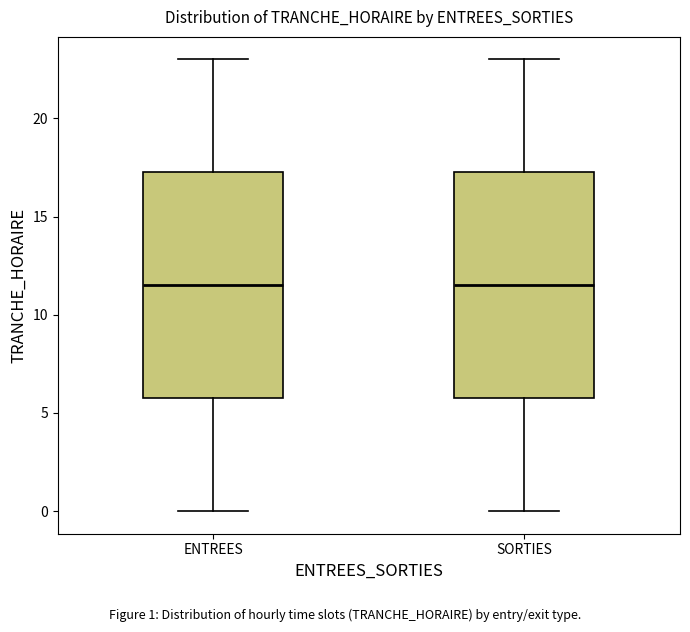

Reading left to right, read every box against the y-axis: the position of its median line, the range the box covers, and the ends of its whiskers. The values are not printed on the chart, so give them approximately, as read against the axis.

ENTREES: median 11.5, box 6.0 to 17.5, whiskers 0.0 to 23.0
SORTIES: median 11.5, box 6.0 to 17.5, whiskers 0.0 to 23.0